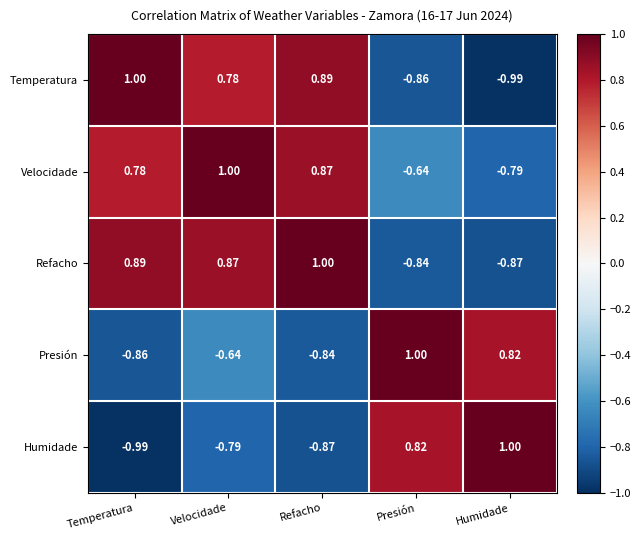

Where is Velocidade nearest to the value 0?

Presión